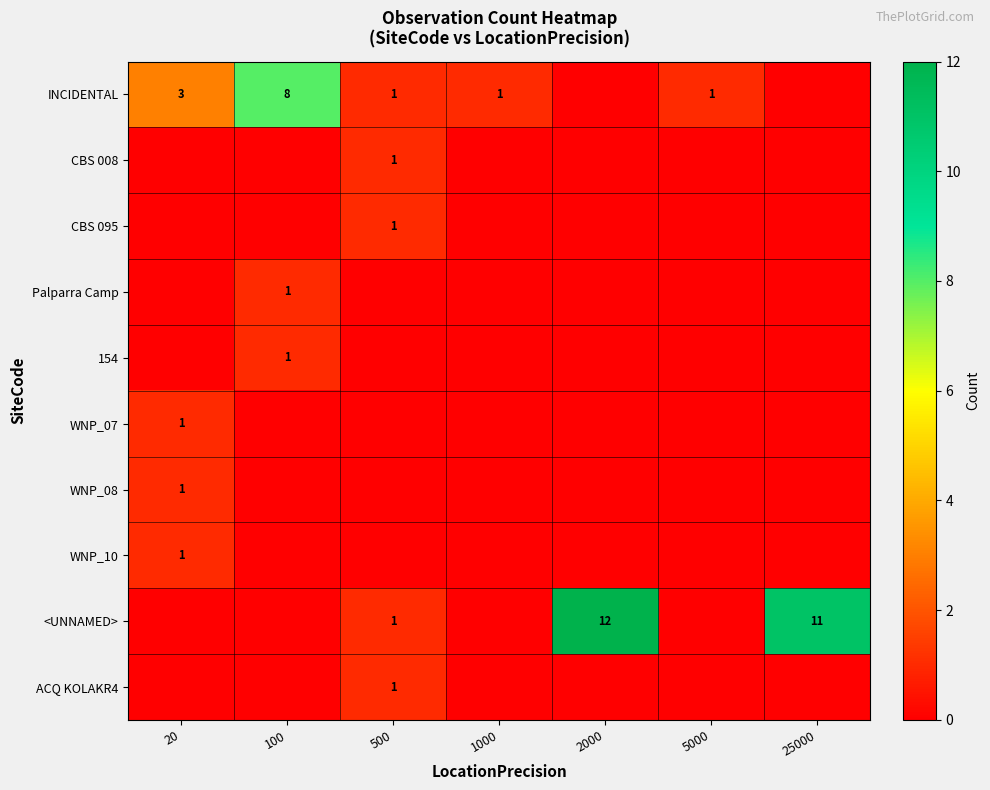

What is the greatest value displayed?

12